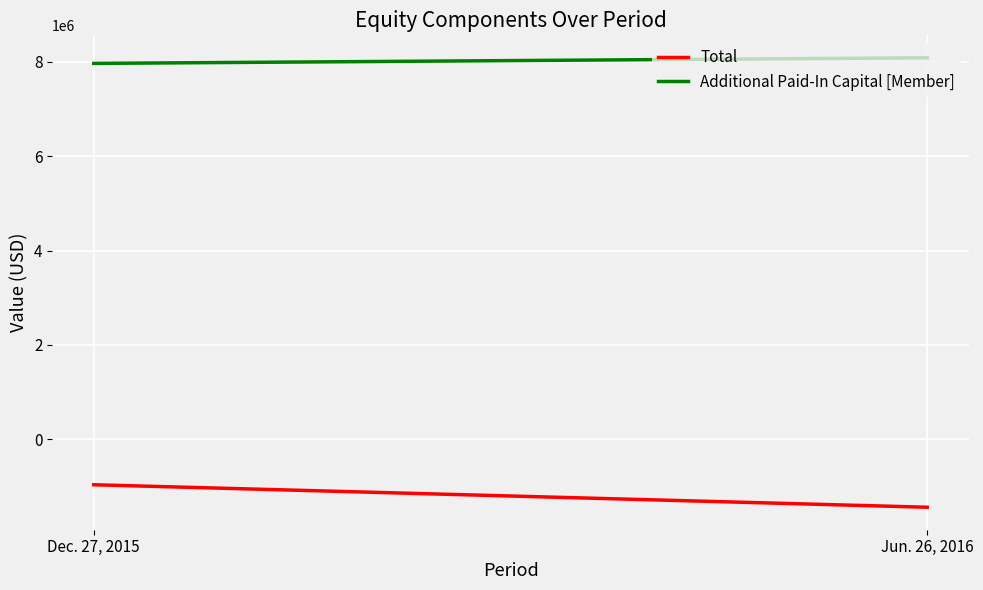

Is the value of Total at Jun. 26, 2016 greater than the value of Additional Paid-In Capital [Member] at Dec. 27, 2015?

No